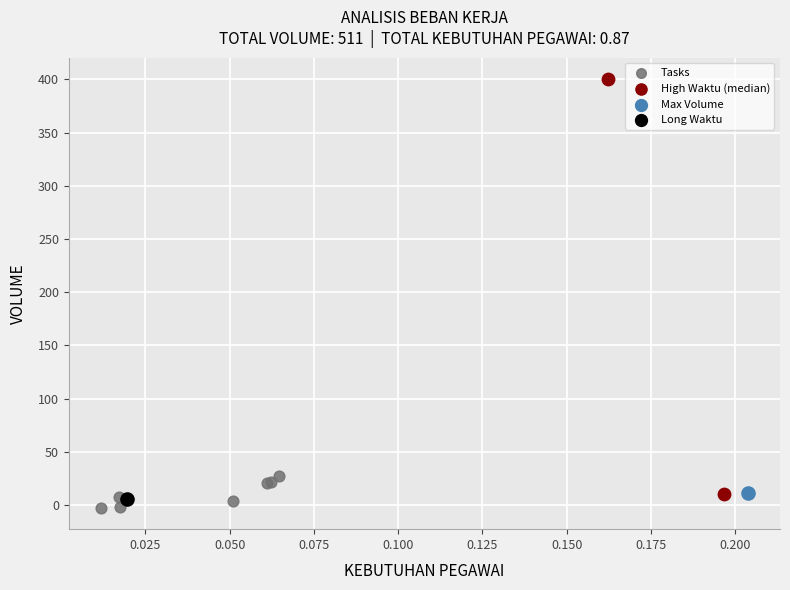

What are all the series names shown in the legend?

Tasks, High Waktu (median), Max Volume, Long Waktu